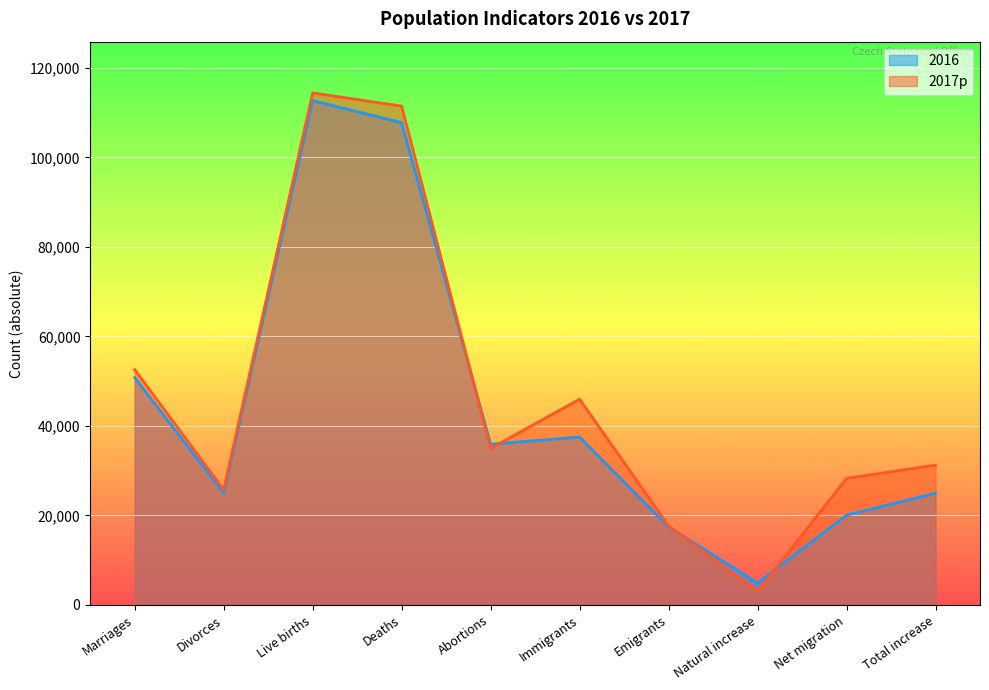

Reading left to right, what are all the values shown in this chart?

2016: Marriages=50768	Divorces=24996	Live births=112663	Deaths=107750	Abortions=35921	Immigrants=37503	Emigrants=17439	Natural increase=4913	Net migration=20064	Total increase=24977
2017p: Marriages=52567	Divorces=25755	Live births=114405	Deaths=111443	Abortions=34962	Immigrants=45957	Emigrants=17684	Natural increase=2962	Net migration=28273	Total increase=31235